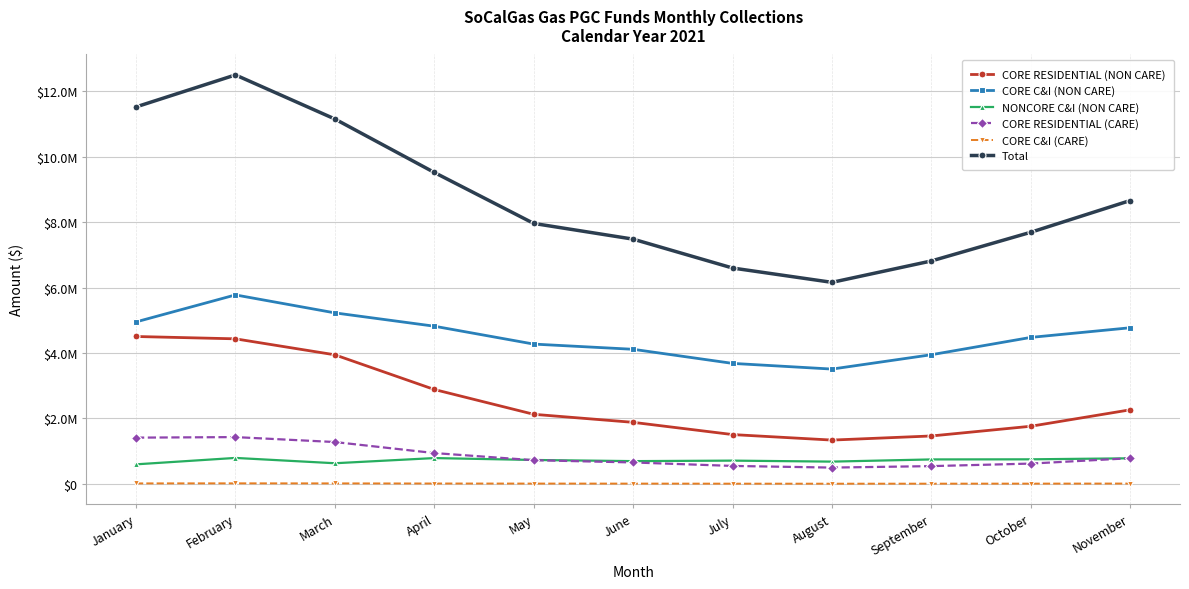

What is the sum of all CORE RESIDENTIAL (NON CARE) values?

28119940.9